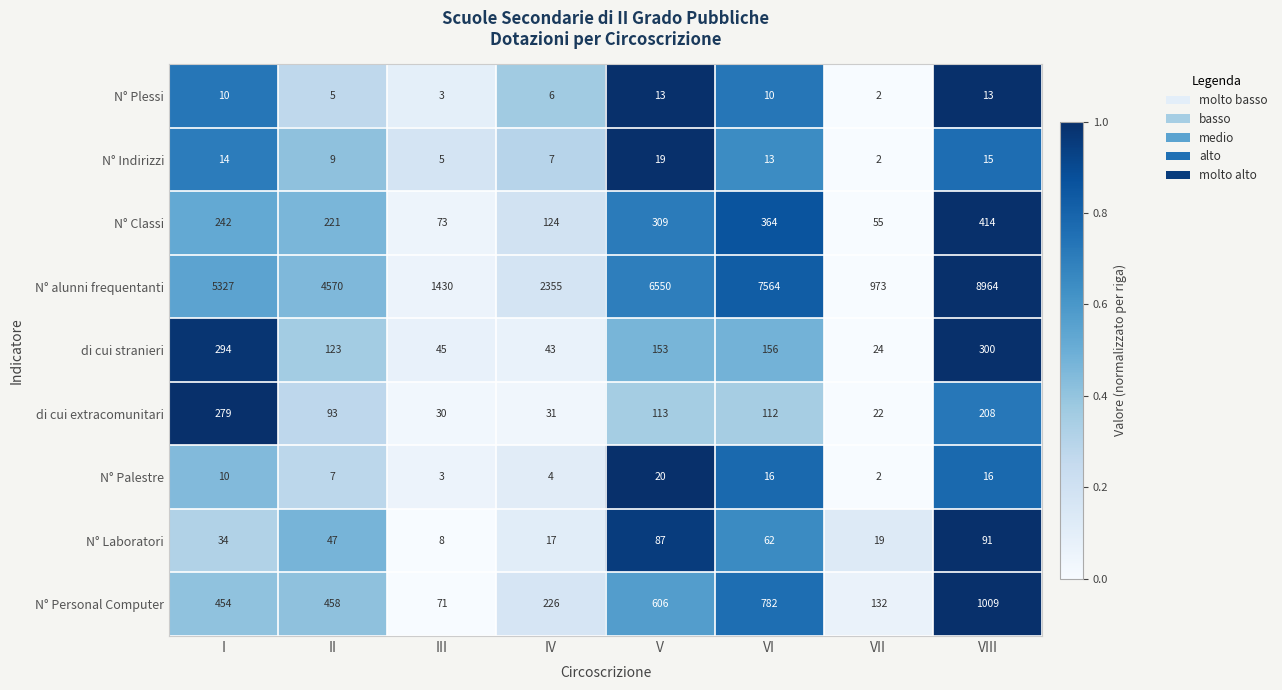

Which series has the largest total across all categories?

N° alunni frequentanti